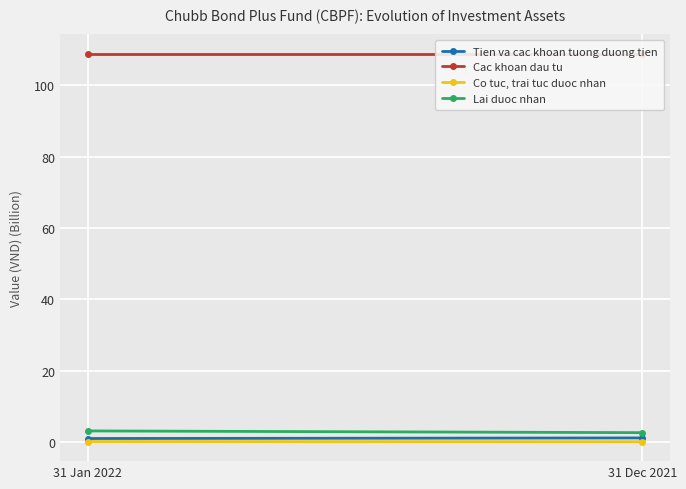

The value of Lai duoc nhan at 31 Jan 2022 is 3.1. True or false?

True